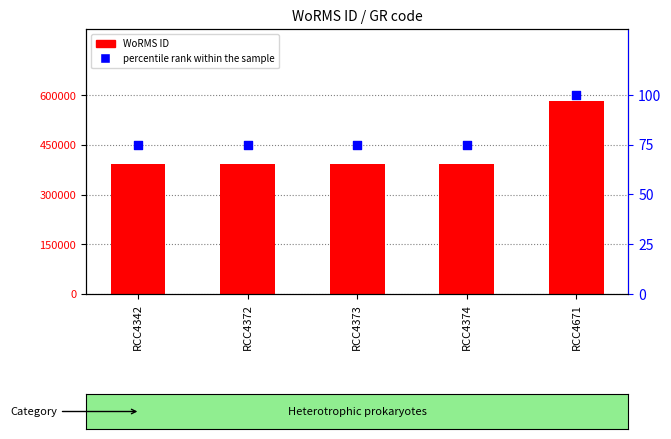

At how many categories does at least one series exceed 463627?

1